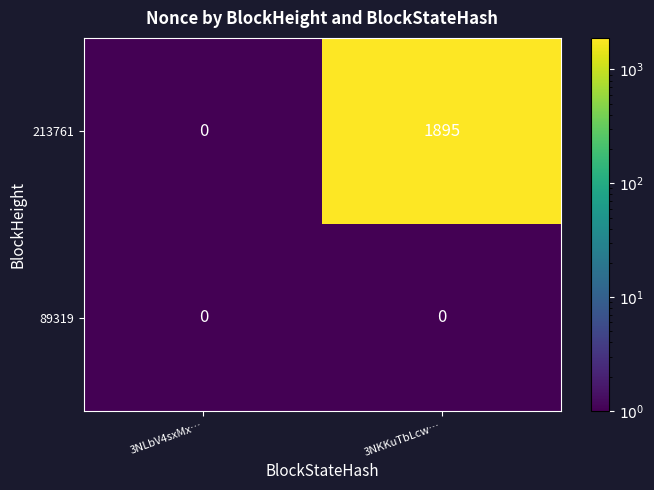

What is the greatest value displayed?

1895